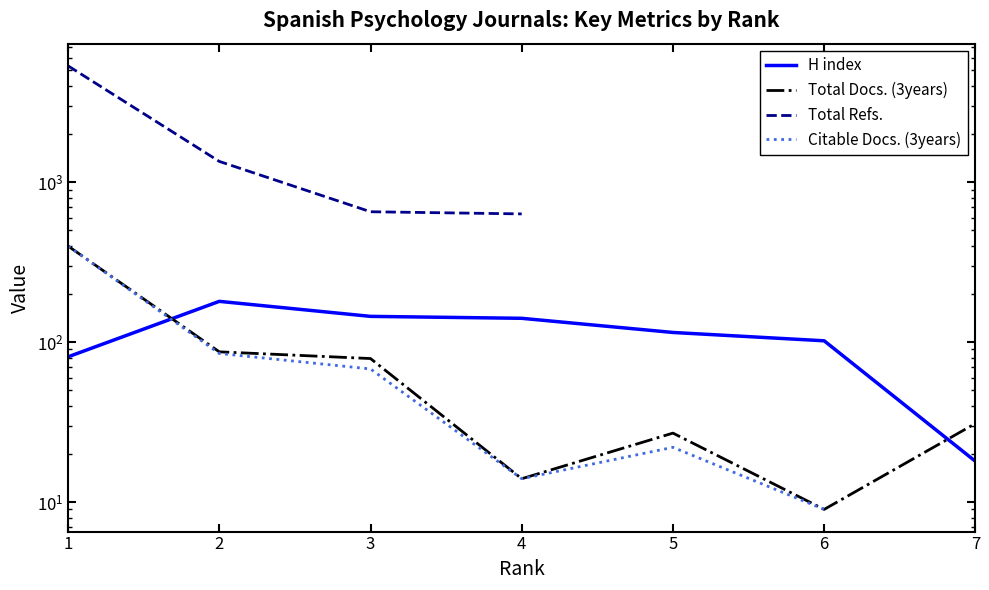

In Citable Docs. (3years), how many points are lower than both neighbors (excluding endpoints)?

1